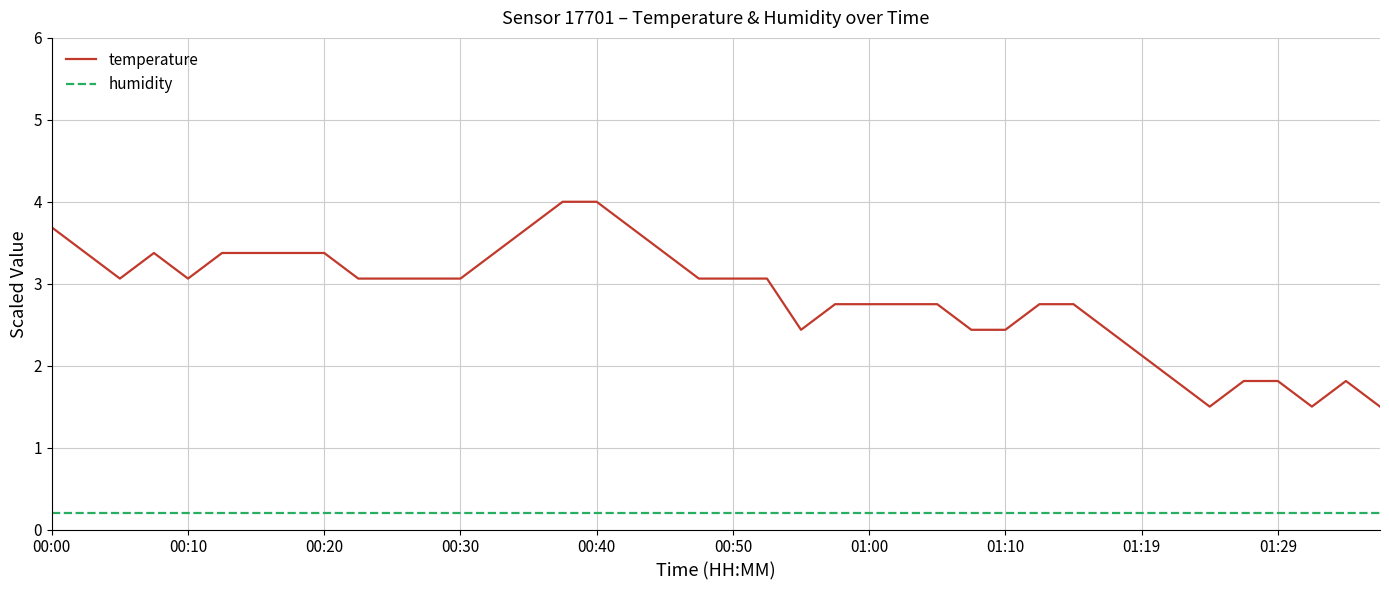

Reading right to left, transcribe all the data shown in this chart.

temperature: 1.5	1.8	1.5	1.8	1.8	1.5	1.8	2.1	2.4	2.8	2.8	2.4	2.4	2.8	2.8	2.8	2.8	2.4	3.1	3.1	3.1	3.4	3.7	4.0	4.0	3.7	3.4	3.1	3.1	3.1	3.1	3.4	3.4	3.4	3.4	3.1	3.4	3.1	3.4	3.7
humidity: 0.2	0.2	0.2	0.2	0.2	0.2	0.2	0.2	0.2	0.2	0.2	0.2	0.2	0.2	0.2	0.2	0.2	0.2	0.2	0.2	0.2	0.2	0.2	0.2	0.2	0.2	0.2	0.2	0.2	0.2	0.2	0.2	0.2	0.2	0.2	0.2	0.2	0.2	0.2	0.2